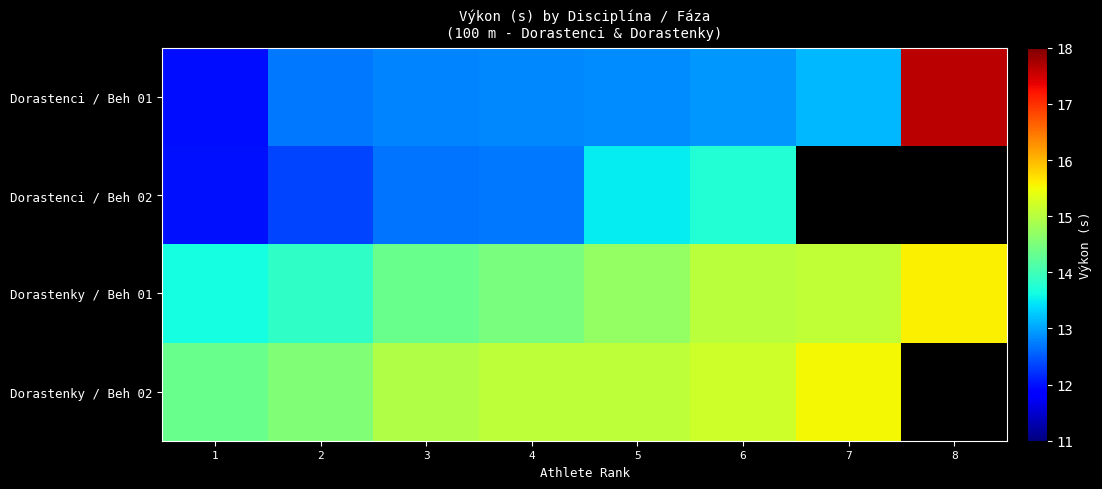

What is the total value across all series at 6?

56.9